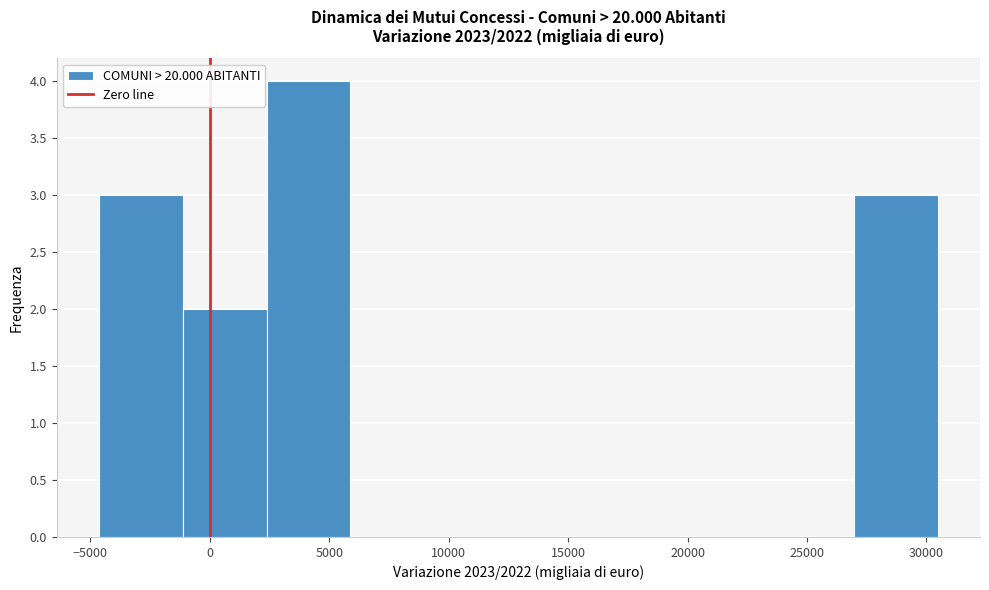

Reading left to right, transcribe this chart: for each bar, give the range it covers on the x-axis and its height. Neither the bar edges nor the heights are printed on the chart, so give them approximately, as read against the axes.

-4500 to -1000: 3
-1000 to 2500: 2
2500 to 6000: 4
6000 to 9500: 0
9500 to 13000: 0
13000 to 16500: 0
16500 to 20000: 0
20000 to 23500: 0
23500 to 27000: 0
27000 to 30500: 3